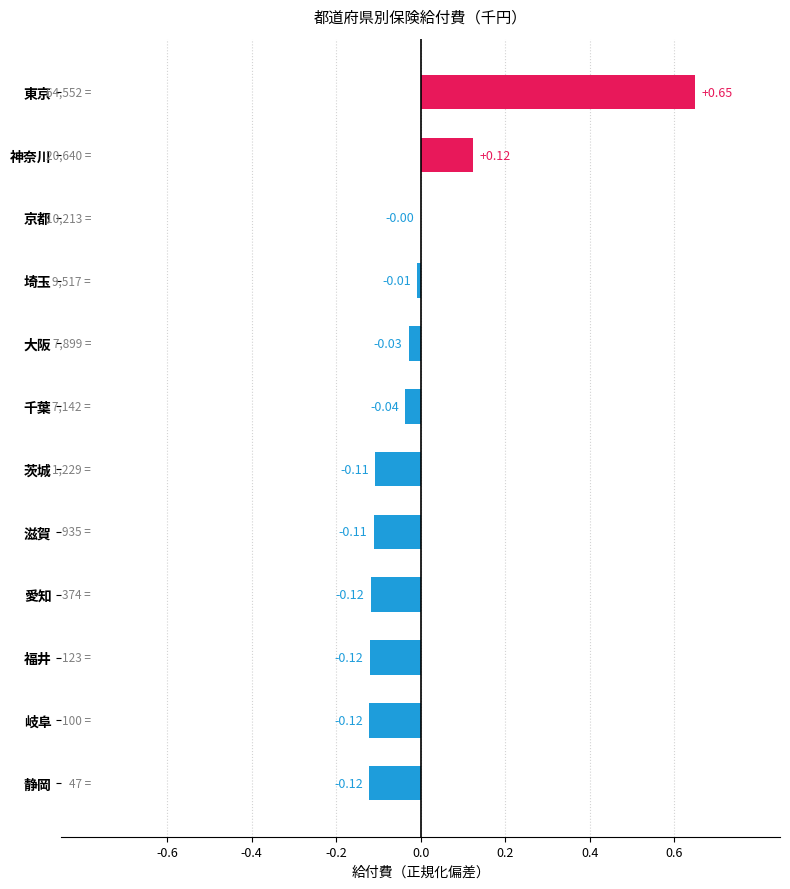

Between 岐阜 and 滋賀, which is larger?

滋賀